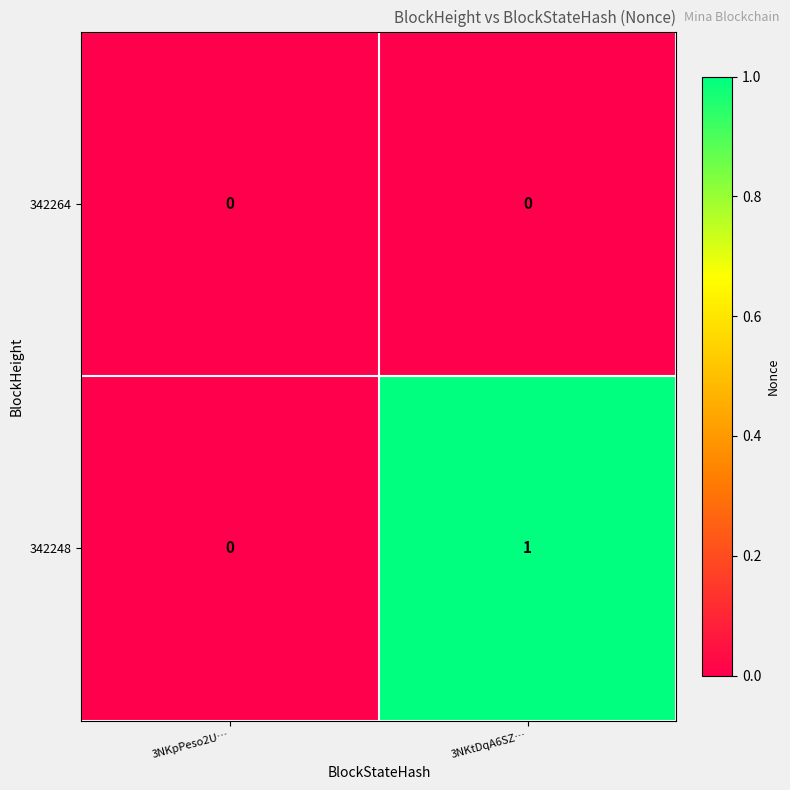

Which label corresponds to the largest value in the chart?

3NKtDqA6SZ…